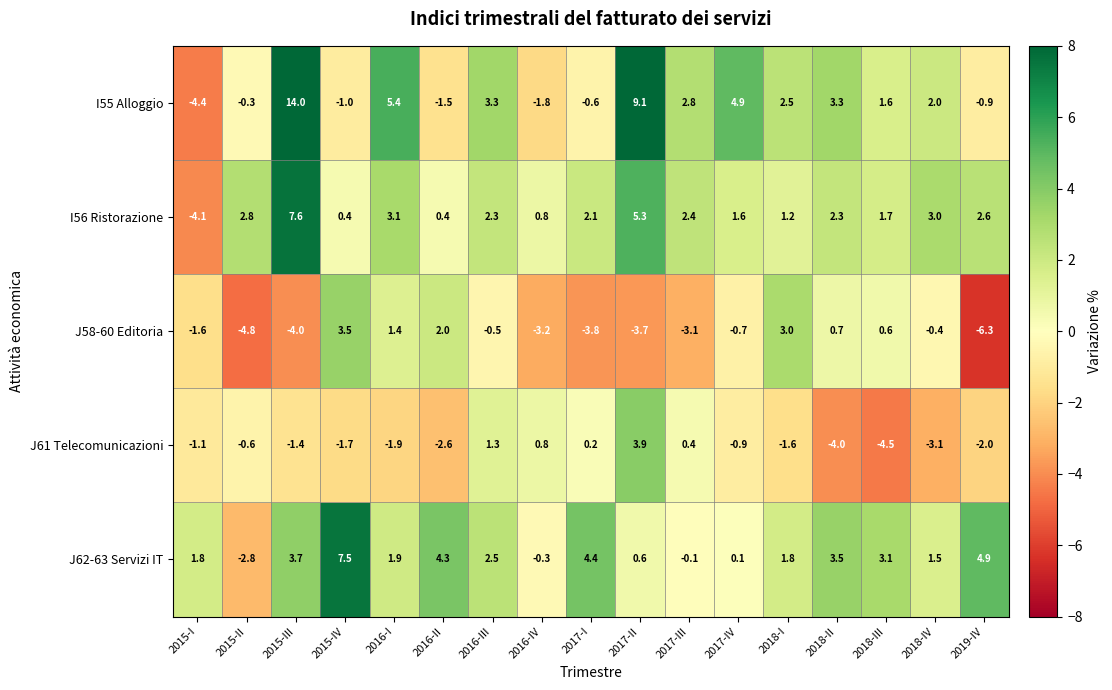

How many data points does each series have?

17